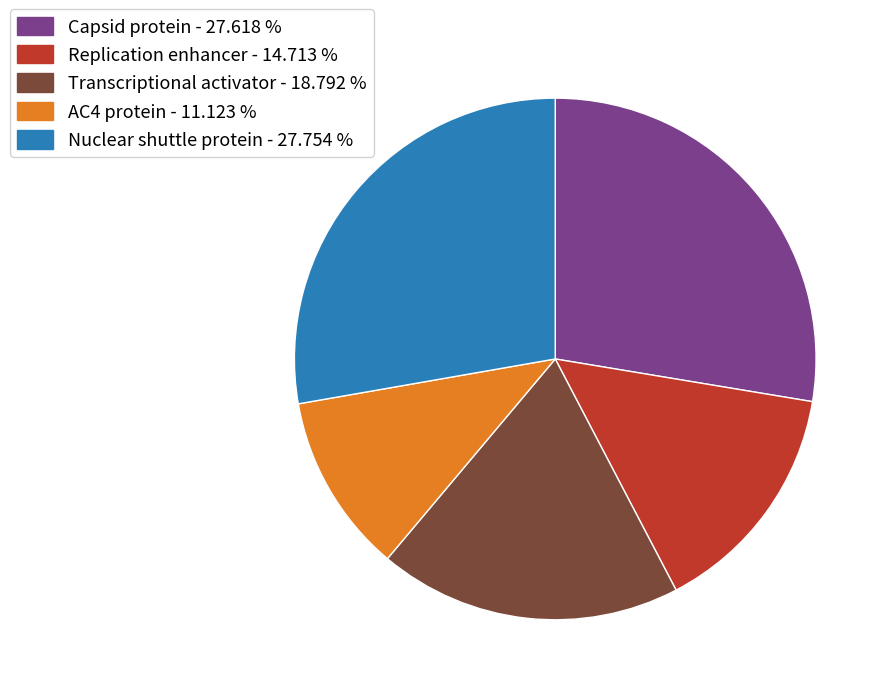

Do AC4 protein and Transcriptional activator together represent more than half of the pie?

No